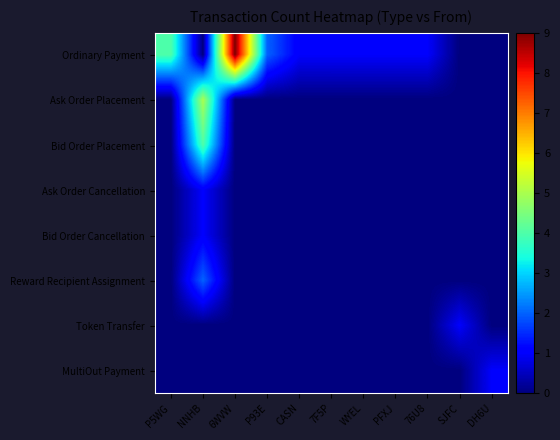

At which category is the sum across all series the highest?

NNHB